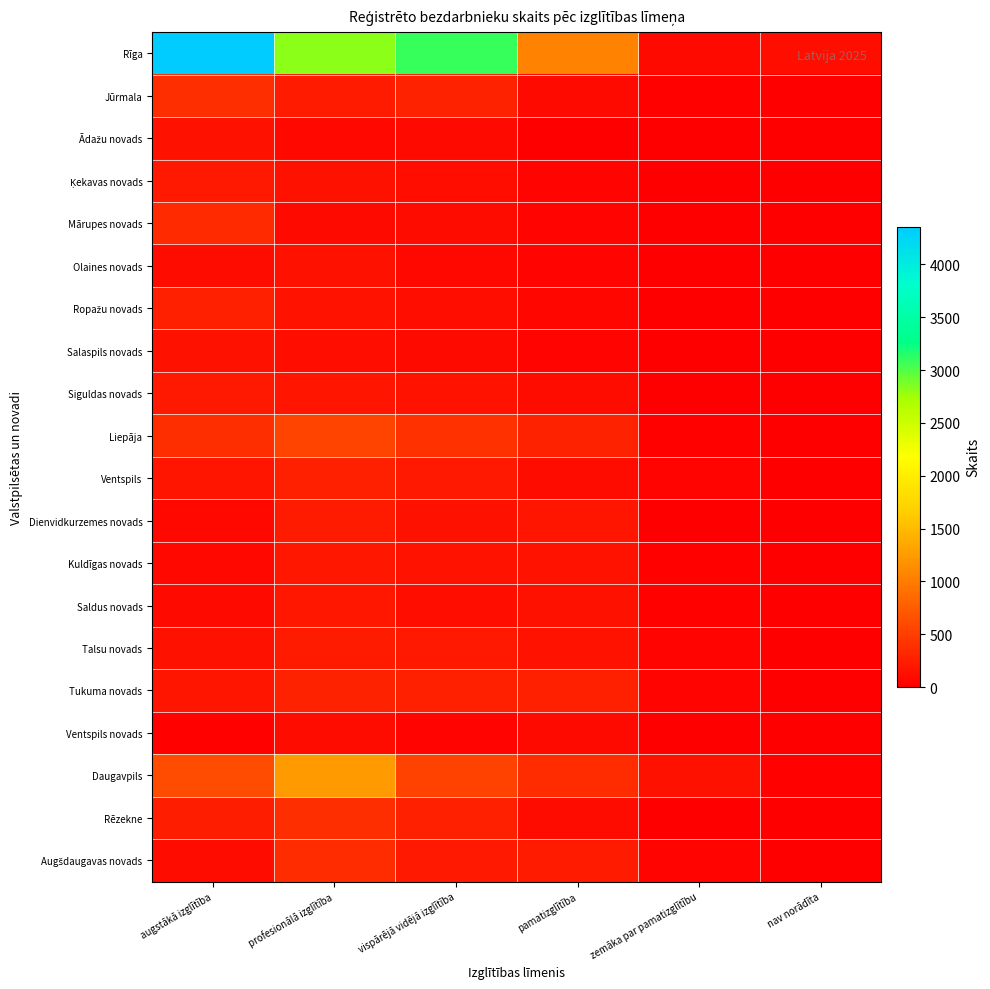

How many categories are shown in the chart?

6